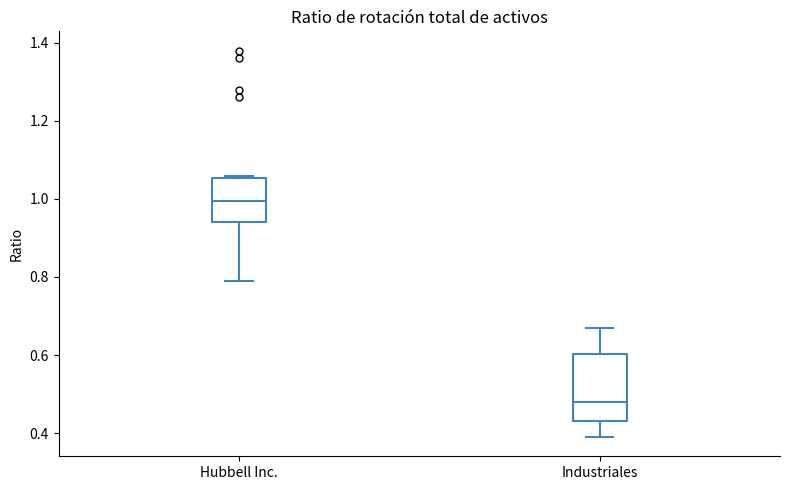

Reading left to right, transcribe this box plot: for each box, give where its median line is, the range the box spans, and where its two whiskers end, as read against the y-axis. The values are not printed on the chart, so give them approximately, as read against the axis.

Hubbell Inc.: median 1.00, box 0.94 to 1.06, whiskers 0.80 to 1.06 (just above the box's upper edge)
Industriales: median 0.48, box 0.44 to 0.60, whiskers 0.40 to 0.68